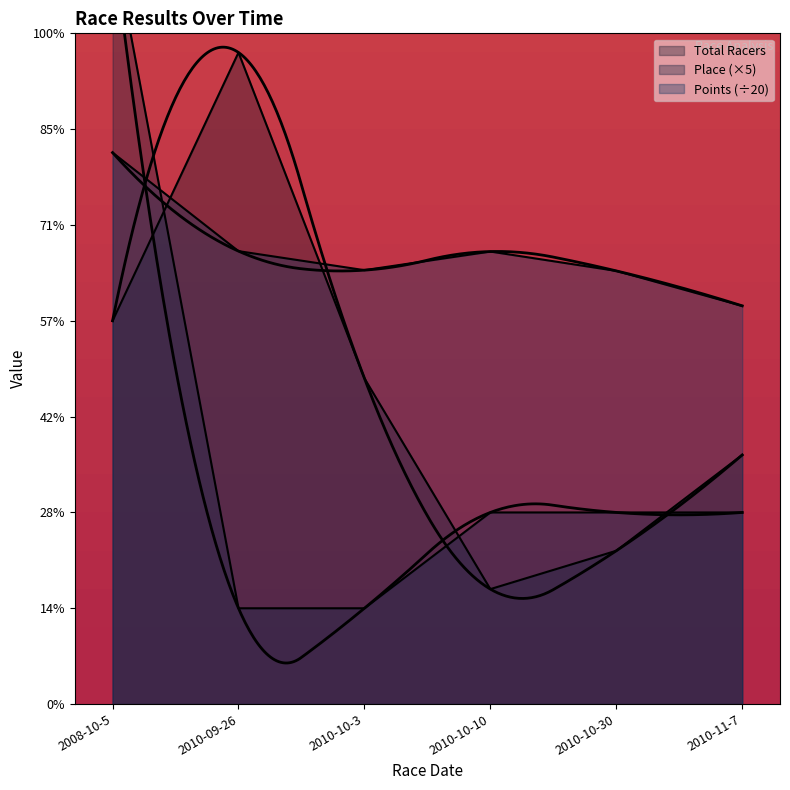

Does the chart have visible grid lines?

No